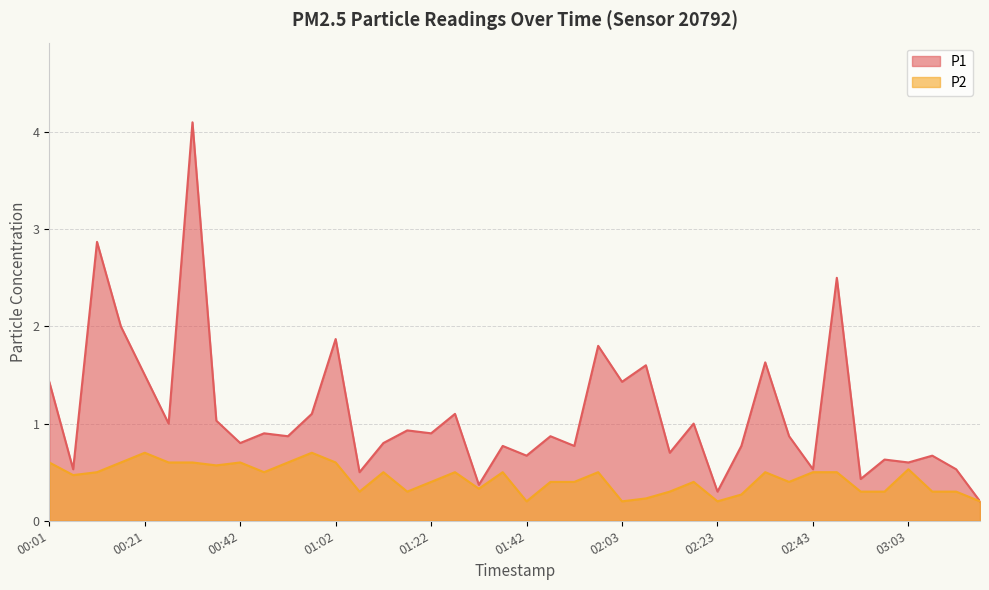

Which series changed the most between 00:16 and 01:42?

P1